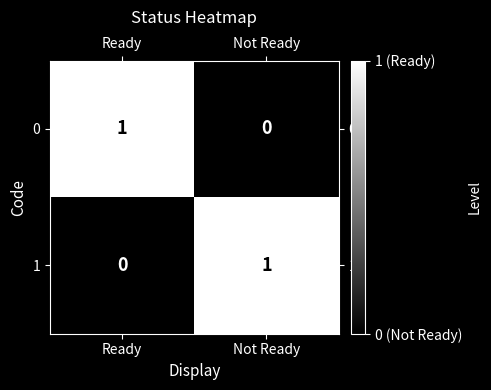

Is it true that 1 equals 1 at Not Ready?

True